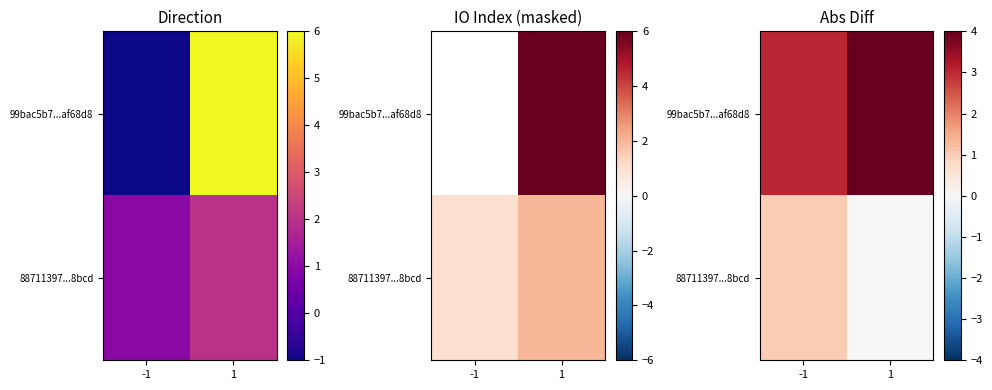

The 99bac5b7...af68d8 series shows 2 at 1. True or false?

False